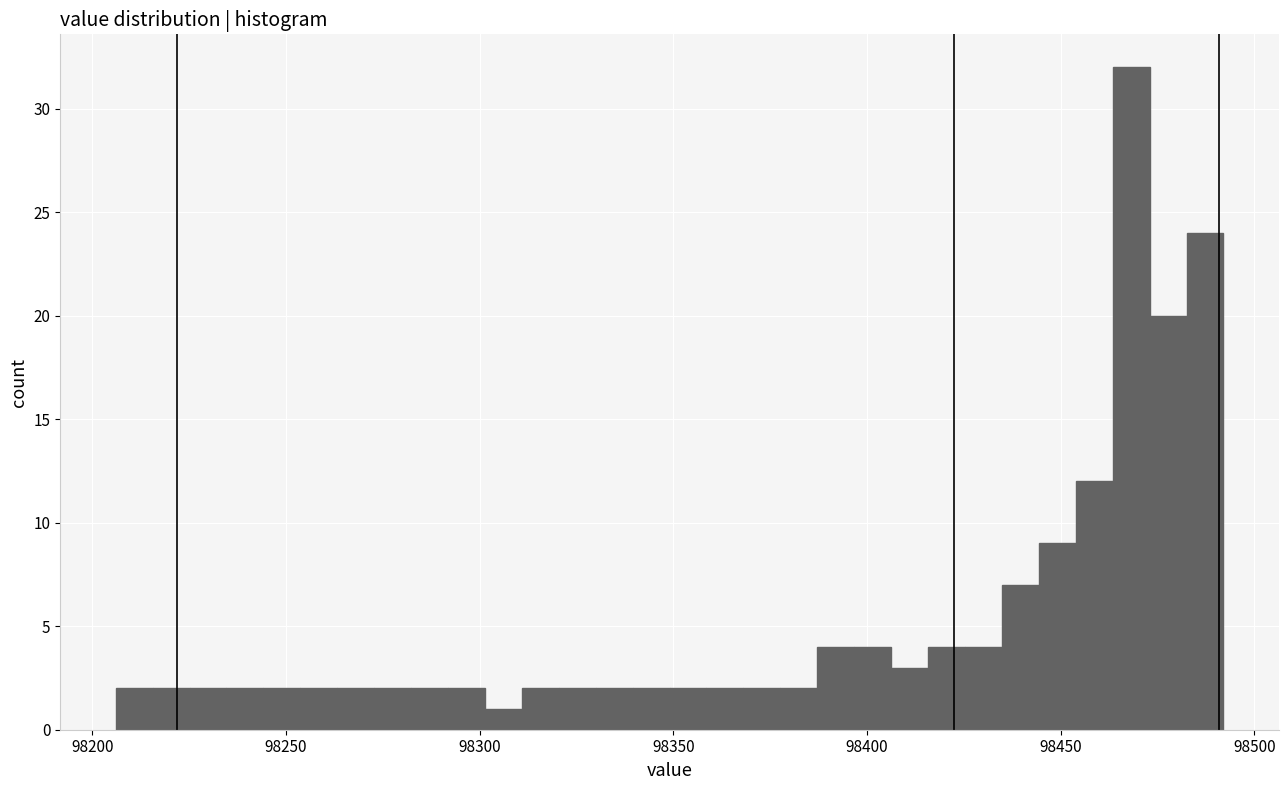

Read against the x-axis, roughly where is the centre of the tallest bar?

98470